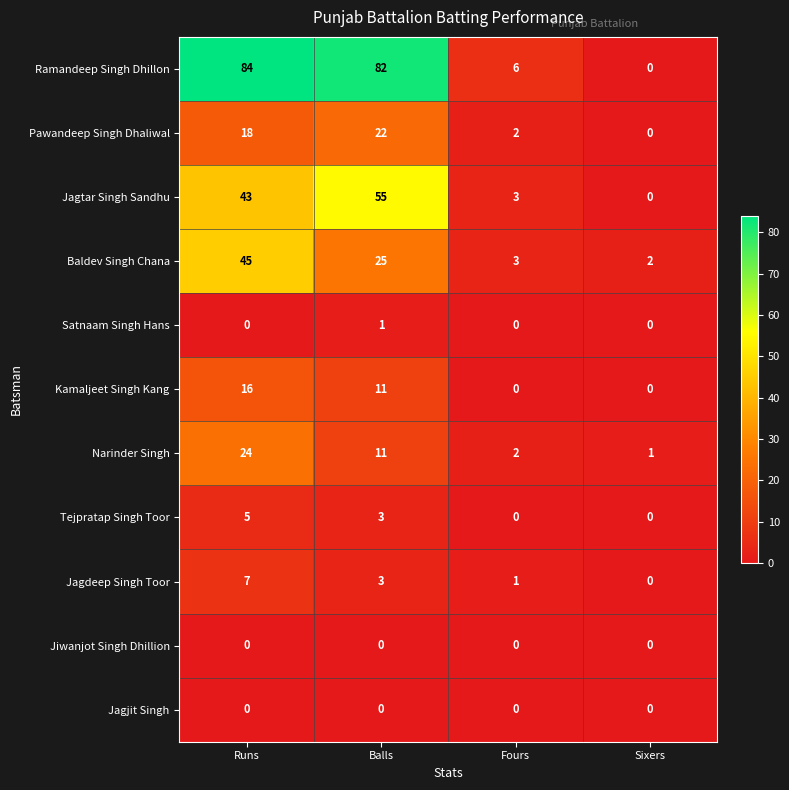

Between Runs and Sixers, which series saw the biggest shift?

Ramandeep Singh Dhillon